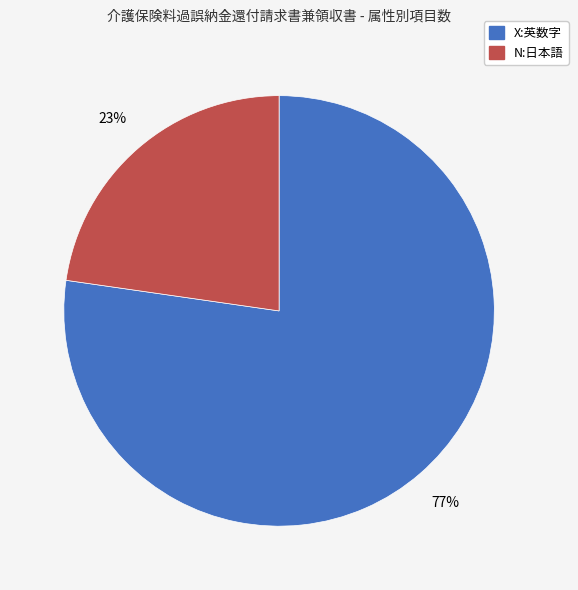

Does N:日本語 represent more than half of the total?

No